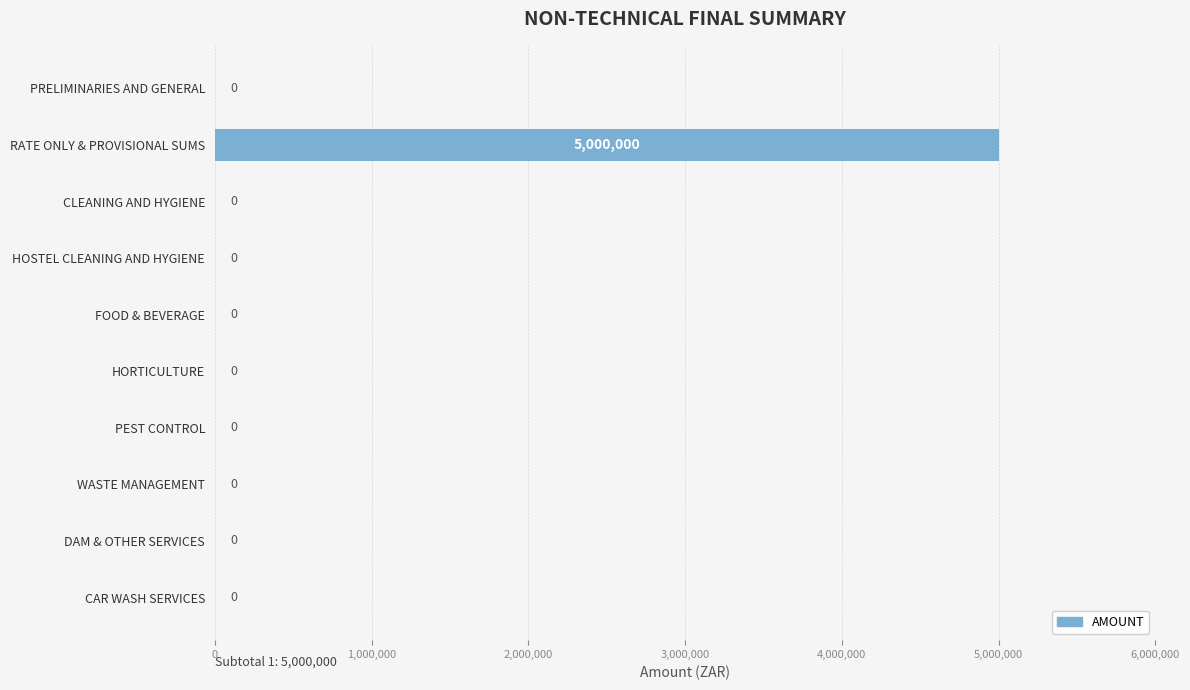

Reading top to bottom, what are all the values shown in this chart?

PRELIMINARIES AND GENERAL=0	RATE ONLY & PROVISIONAL SUMS=5000000	CLEANING AND HYGIENE=0	HOSTEL CLEANING AND HYGIENE=0	FOOD & BEVERAGE=0	HORTICULTURE=0	PEST CONTROL=0	WASTE MANAGEMENT=0	DAM & OTHER SERVICES=0	CAR WASH SERVICES=0